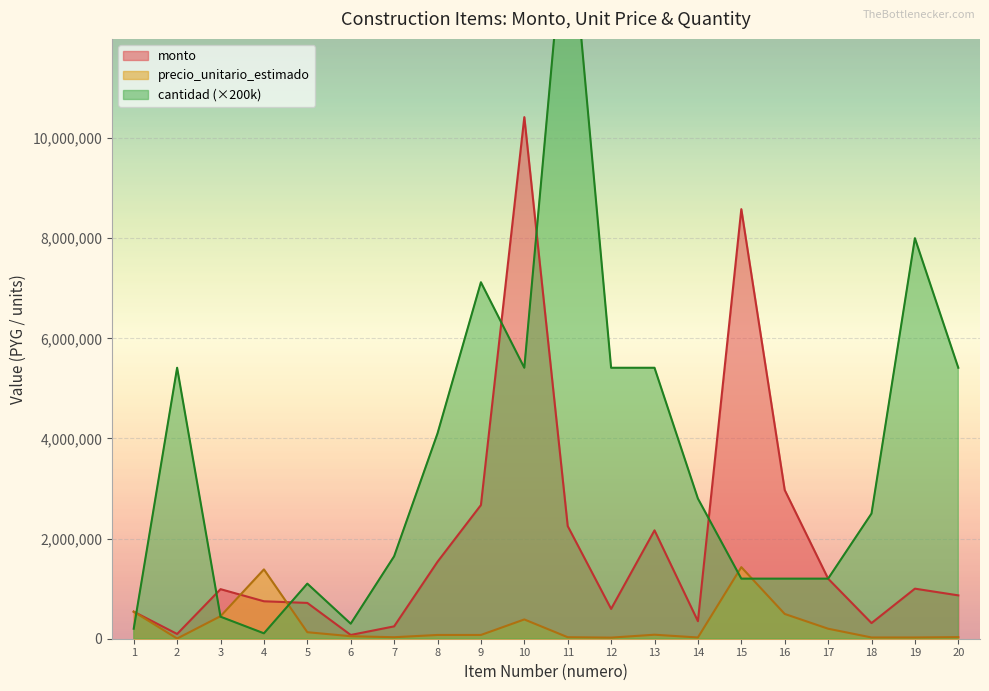

Which series has the largest range (max minus min)?

cantidad